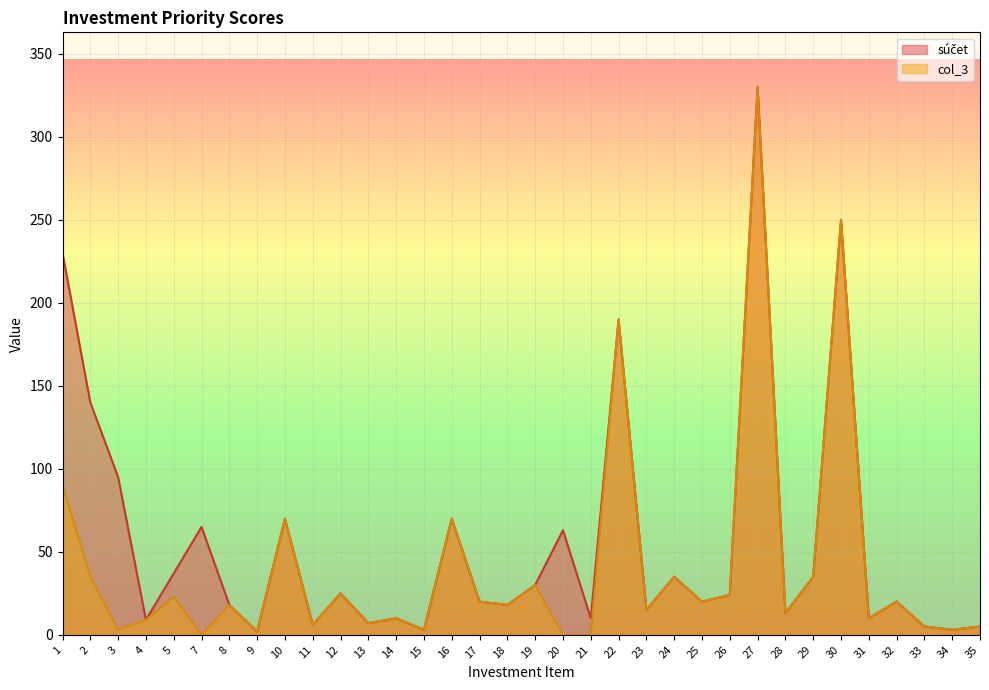

True or false: col_3 and súčet intersect in this chart.

False